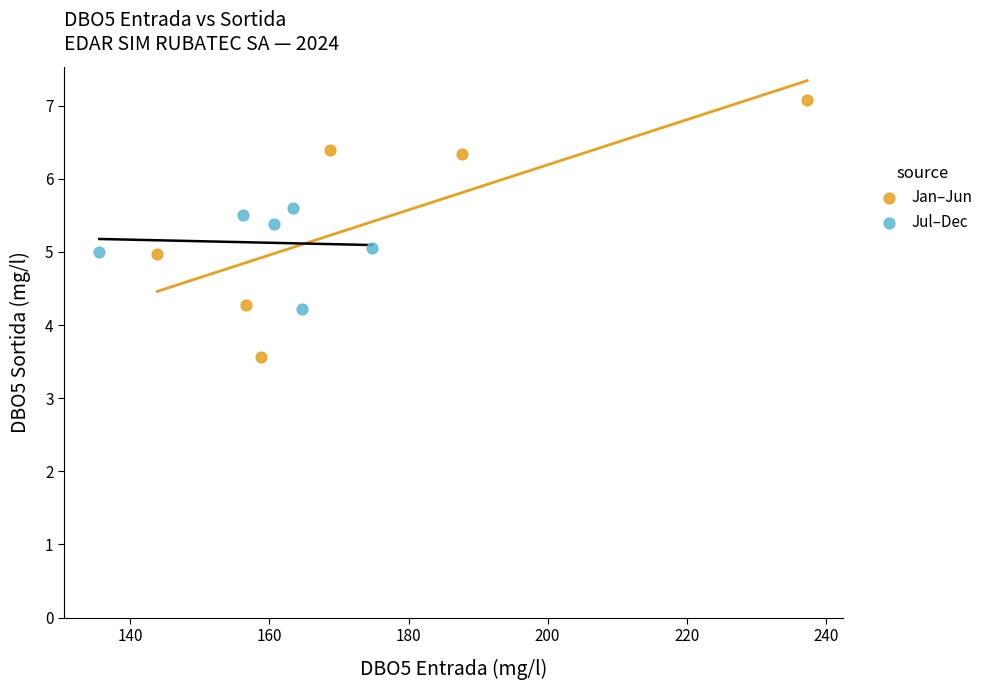

Which series reaches the minimum Y coordinate?

Jan–Jun